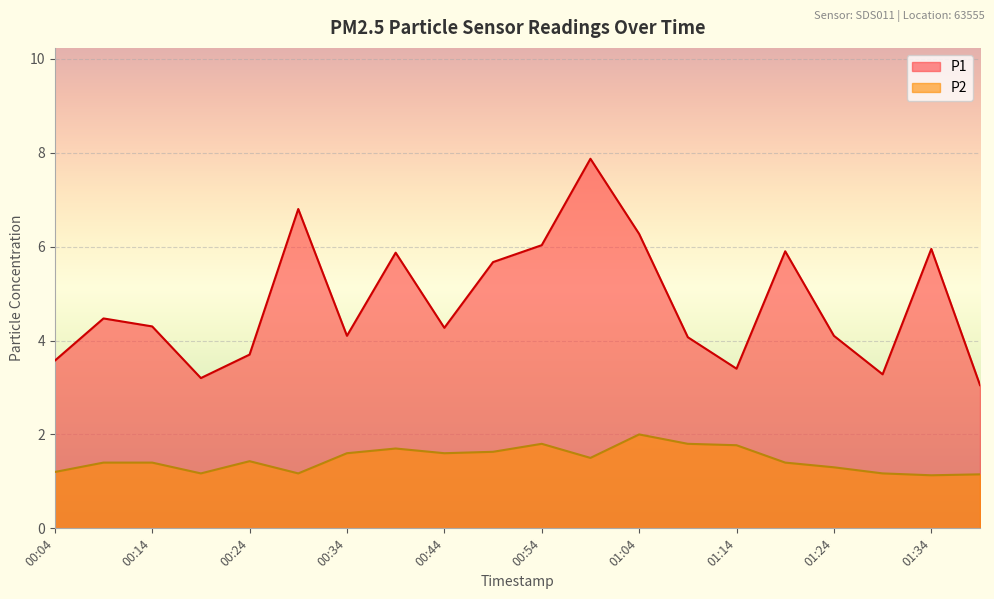

True or false: P2 and P1 intersect in this chart.

False